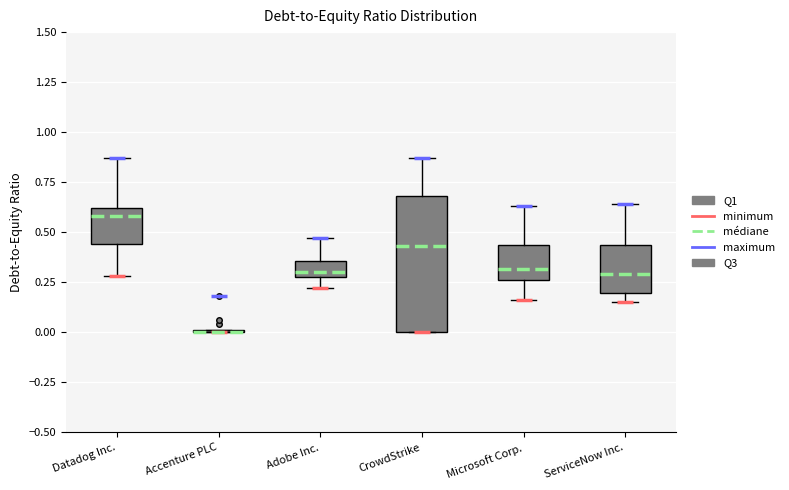

Reading left to right, read every box against the y-axis: the position of its median line, the range the box covers, and the ends of its whiskers. The values are not printed on the chart, so give them approximately, as read against the axis.

Datadog Inc.: median 0.60 (just below the box's upper edge), box 0.45 to 0.60, whiskers 0.30 to 0.85
Accenture PLC: box collapsed to a line at 0.00, whiskers 0.00 to 0.00
Adobe Inc.: median 0.30 (just above the box's lower edge), box 0.30 to 0.35, whiskers 0.20 to 0.45
CrowdStrike: median 0.45, box 0.00 to 0.70, whiskers 0.00 to 0.85
Microsoft Corp.: median 0.30, box 0.25 to 0.45, whiskers 0.15 to 0.65
ServiceNow Inc.: median 0.30, box 0.20 to 0.45, whiskers 0.15 to 0.65